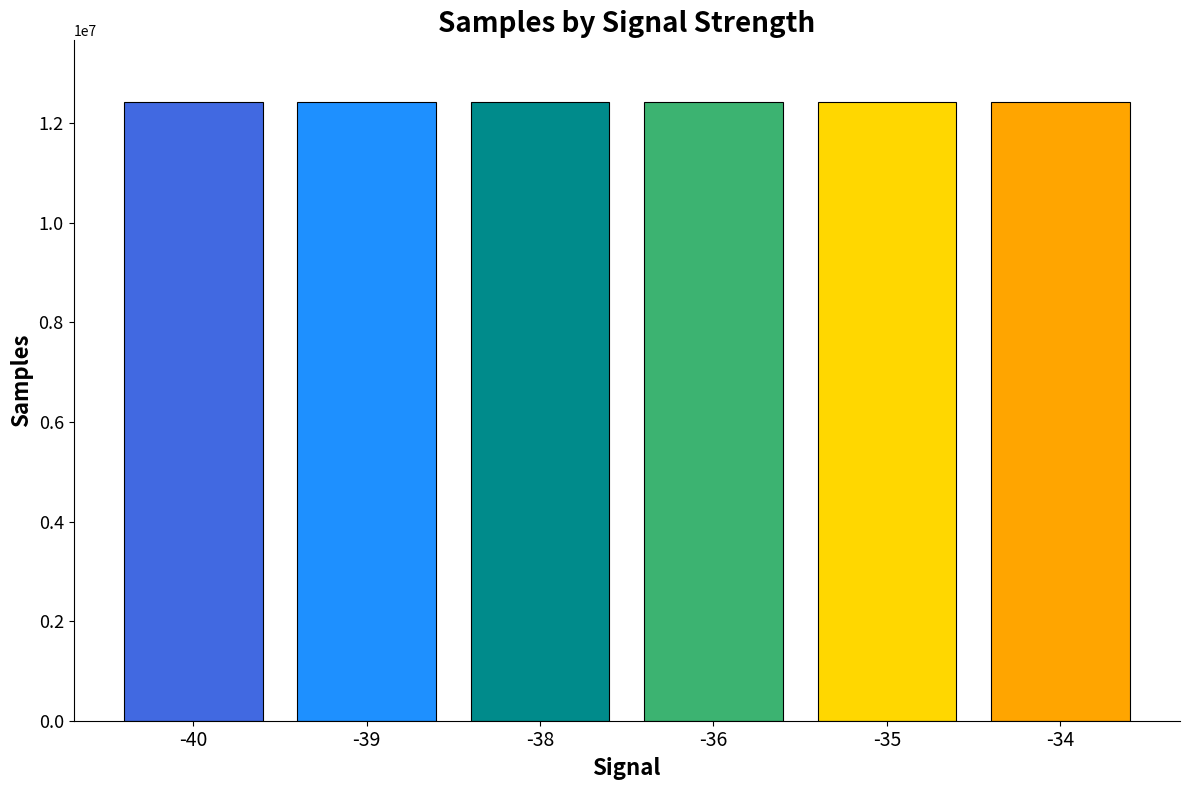

How many values are below 12417511?

3